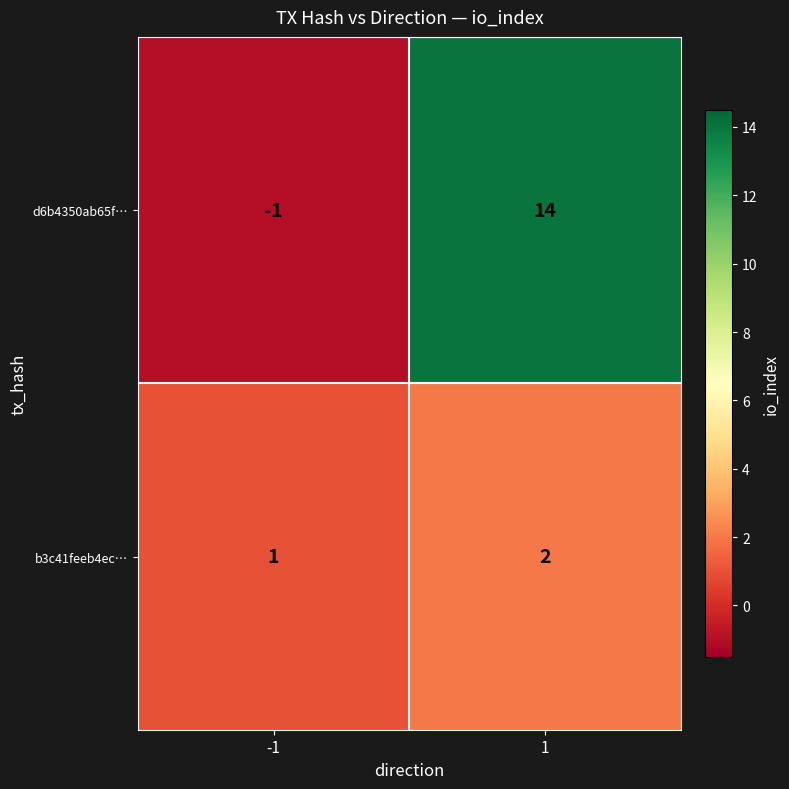

The value of b3c41feeb4ec… at -1 is 1. True or false?

True